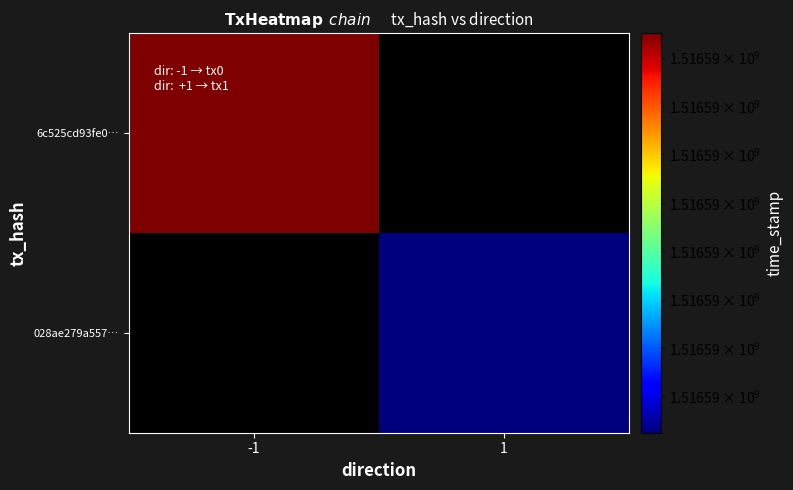

What is the average value of the 028ae279a5576f747d7965ed948b651c56ccec8 series?

758296383